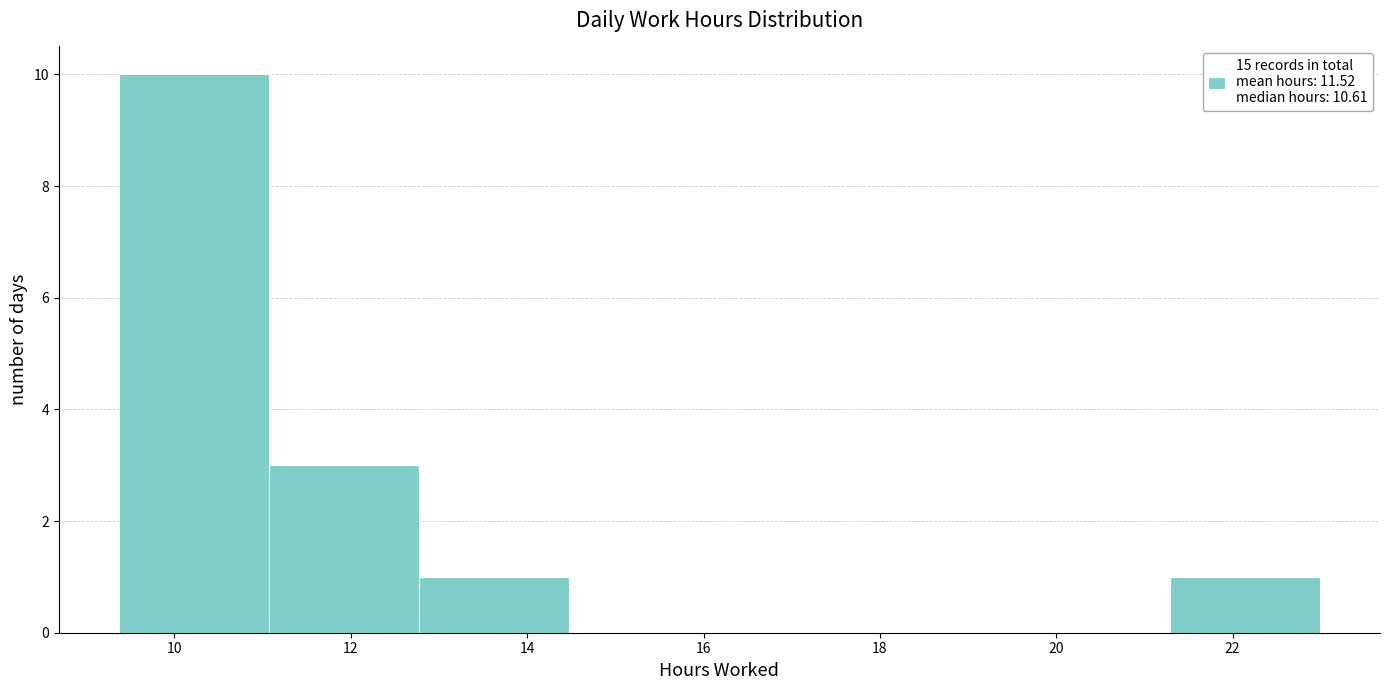

Over which range of the x-axis is the bar tallest?

9.4 to 11.0